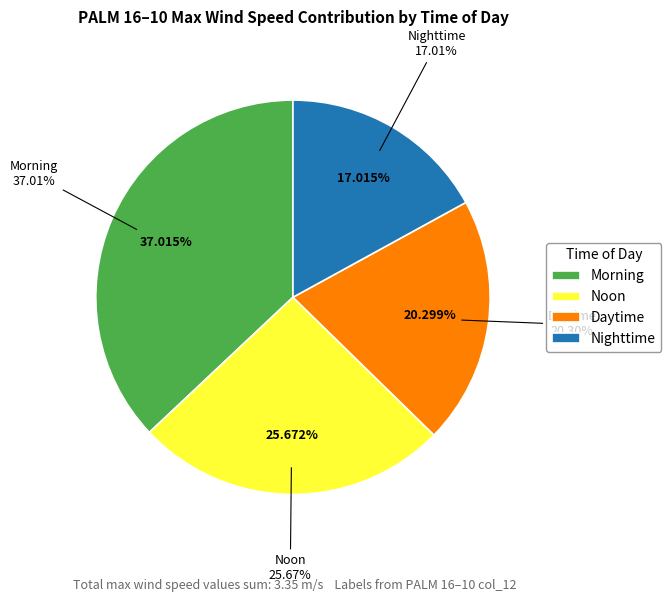

To the nearest percent, what portion does Noon represent?

26%